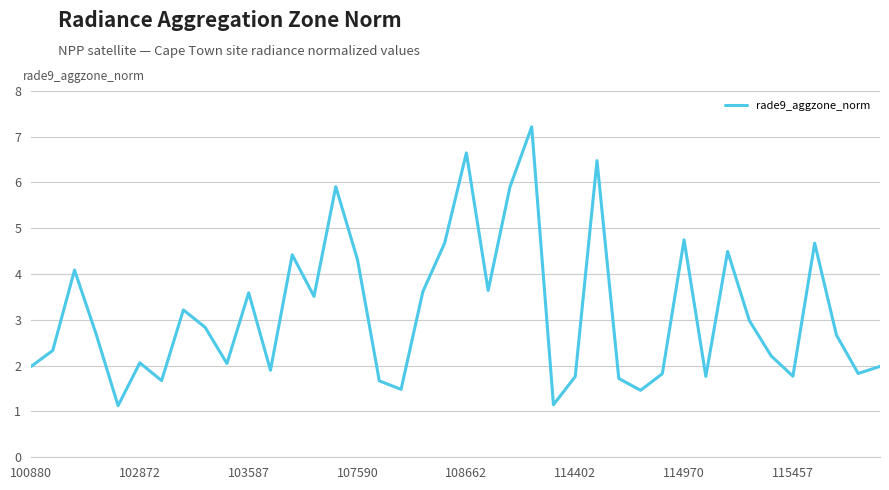

How many lines are shown in the chart?

1